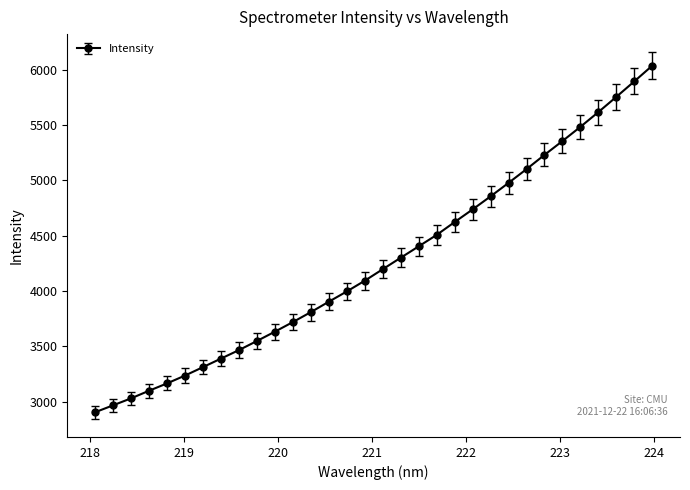

What is the value of the 29th point from the left?

5616.8